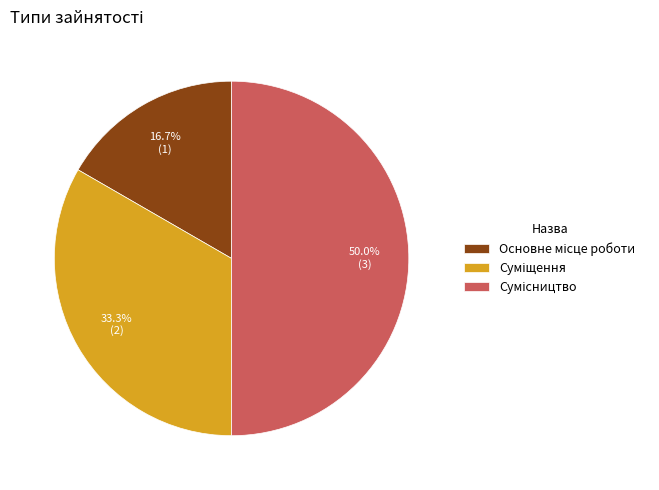

Does Суміщення account for over 50% of the chart?

No